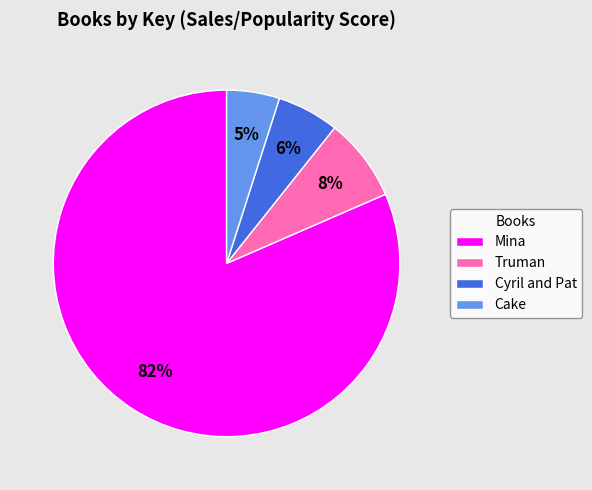

Rank the categories by value from highest to lowest.

Mina, Truman, Cyril and Pat, Cake